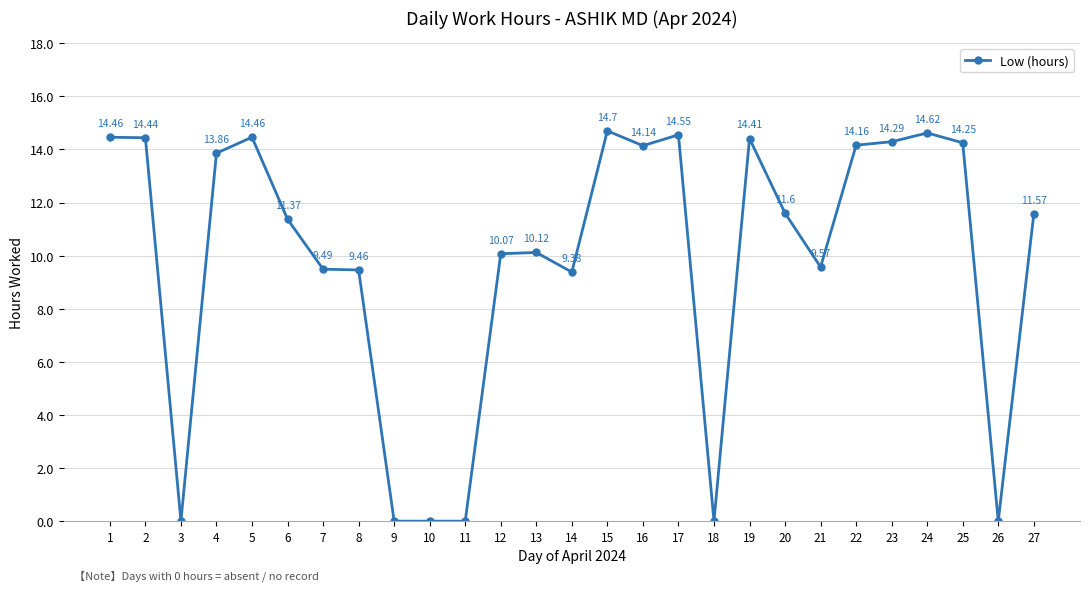

What is the value of the 7th point from the left?

9.5